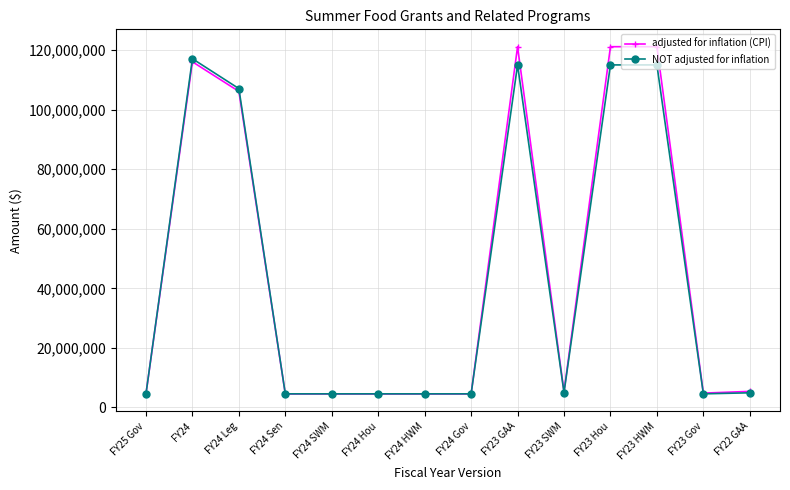

Is the value of NOT adjusted for inflation at FY25 Gov greater than the value of adjusted for inflation (CPI) at FY23 Hou?

No